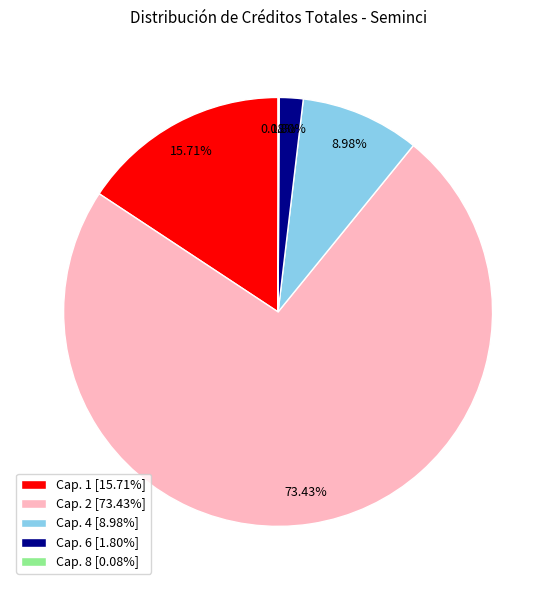

Do Cap. 1 [15.71%] and Cap. 6 [1.80%] together represent more than half of the pie?

No